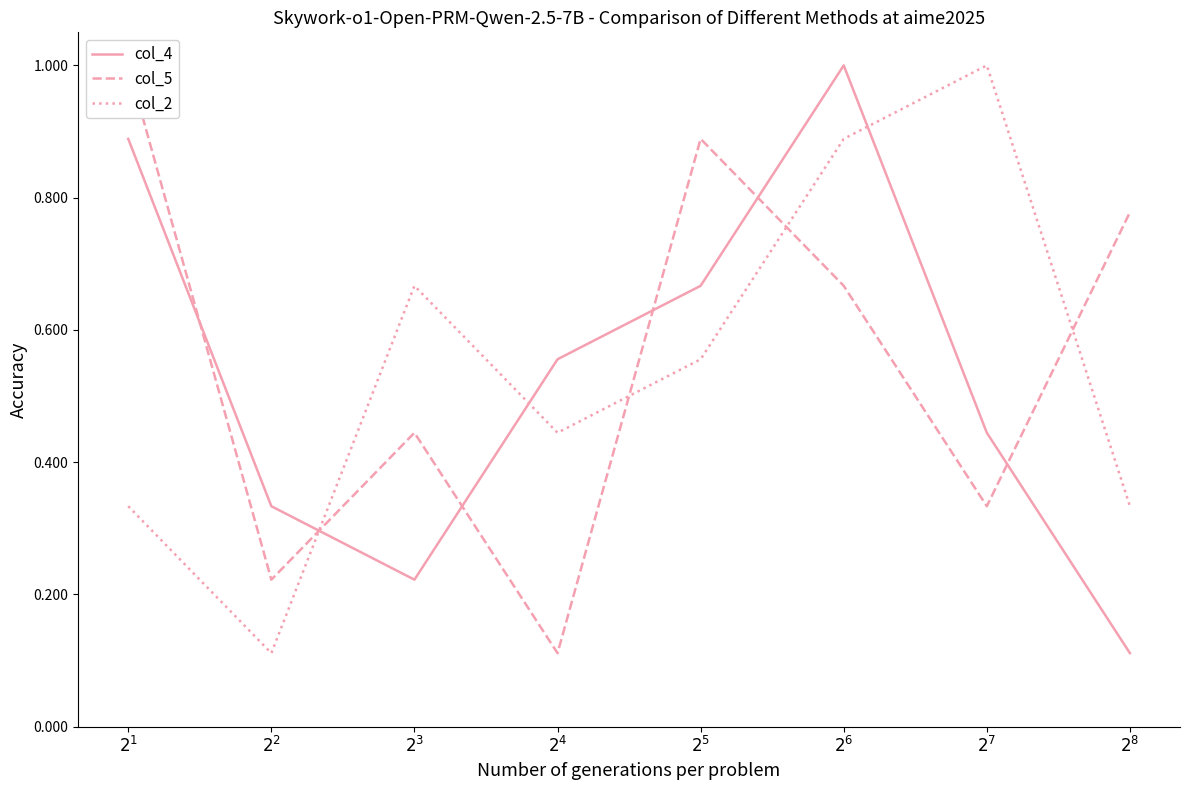

Reading left to right, transcribe all the data shown in this chart.

col_4: $2^1$=0.9	$2^2$=0.3	$2^3$=0.2	$2^4$=0.6	$2^5$=0.7	$2^6$=1.0	$2^7$=0.4	$2^8$=0.1
col_5: $2^1$=1.0	$2^2$=0.2	$2^3$=0.4	$2^4$=0.1	$2^5$=0.9	$2^6$=0.7	$2^7$=0.3	$2^8$=0.8
col_2: $2^1$=0.3	$2^2$=0.1	$2^3$=0.7	$2^4$=0.4	$2^5$=0.6	$2^6$=0.9	$2^7$=1.0	$2^8$=0.3